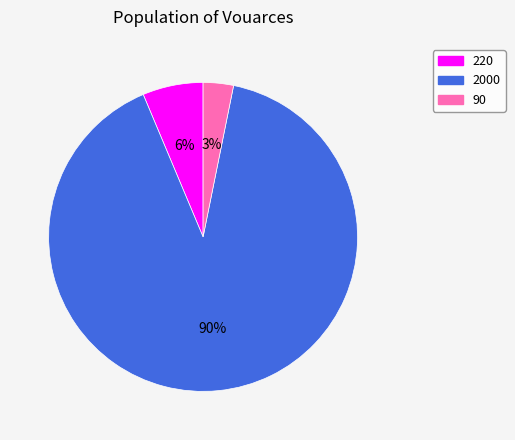

Between 220 and 2000, which is larger?

2000